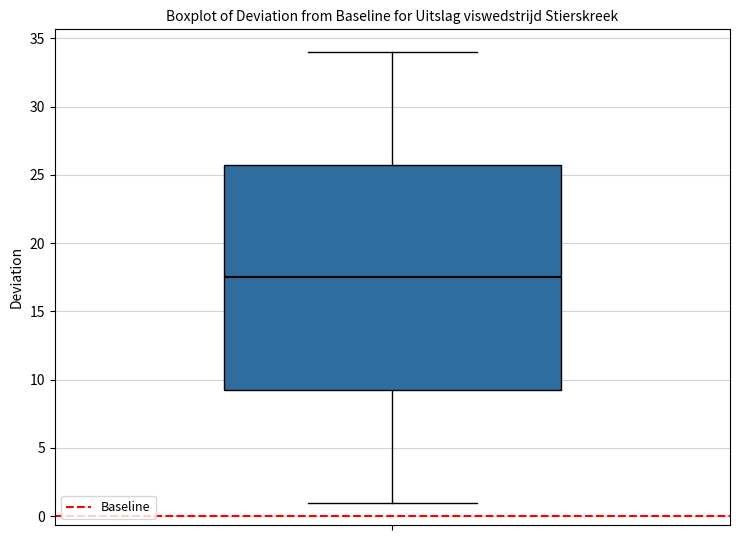

Transcribe this box plot: give where the median line is, the range the box spans, and where the two whiskers end, as read against the y-axis. The values are not printed on the chart, so give them approximately, as read against the axis.

median 17.5, box 9.5 to 26.0, whiskers 1.0 to 34.0